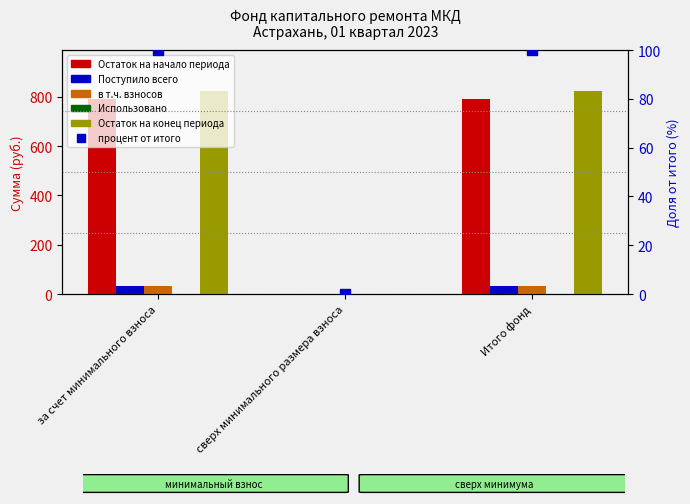

How many bars are there in each group?

5